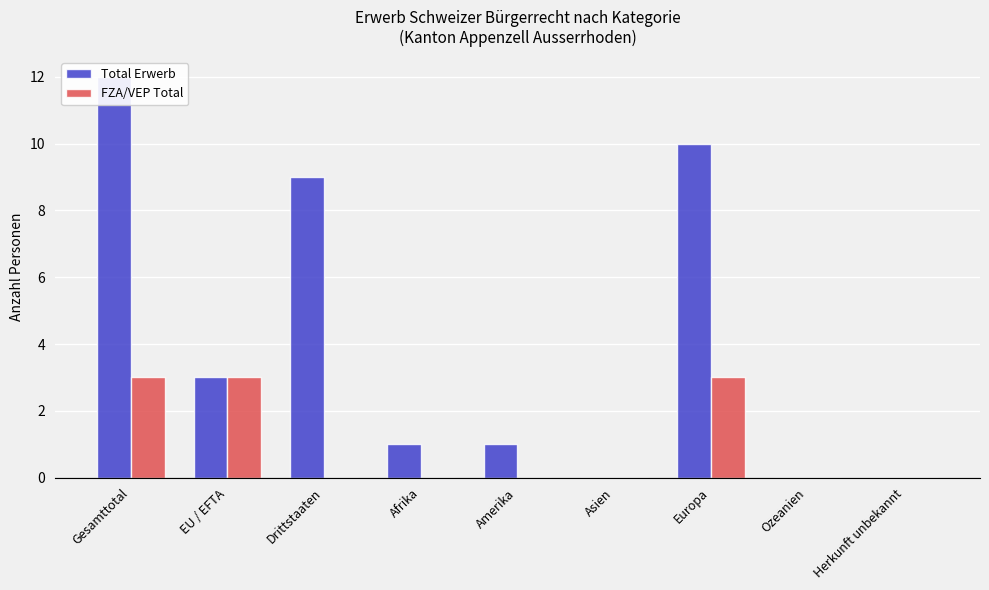

How many distinct data groups are displayed?

2